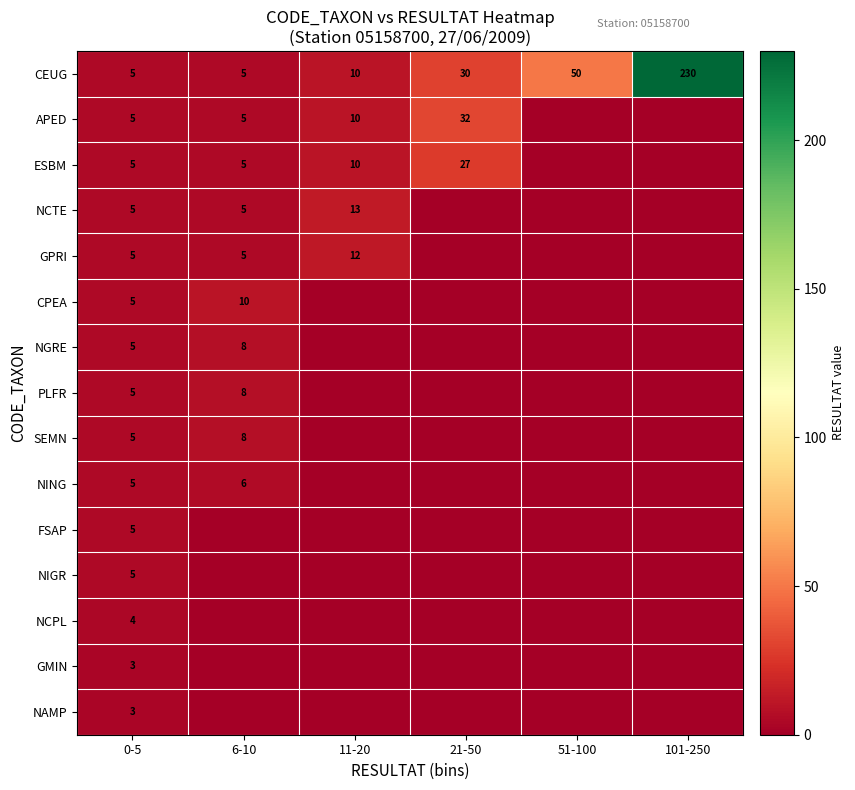

What is the difference between the maximum and minimum values in the CEUG series?

225